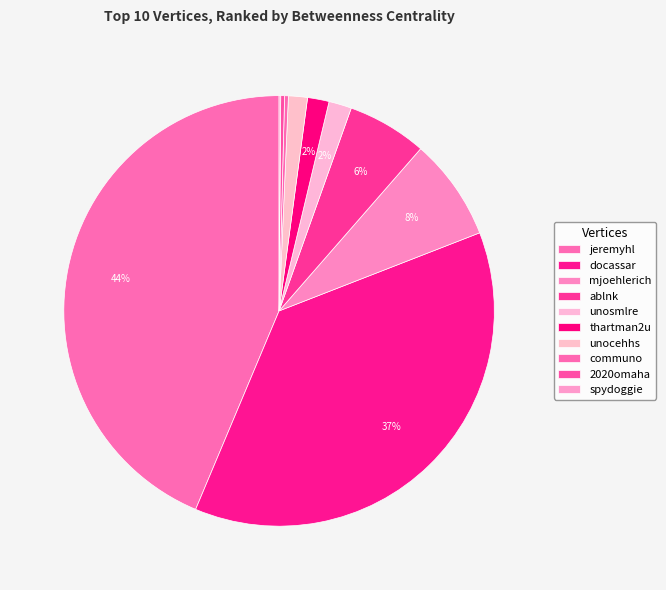

To the nearest percent, what portion does thartman2u represent?

2%